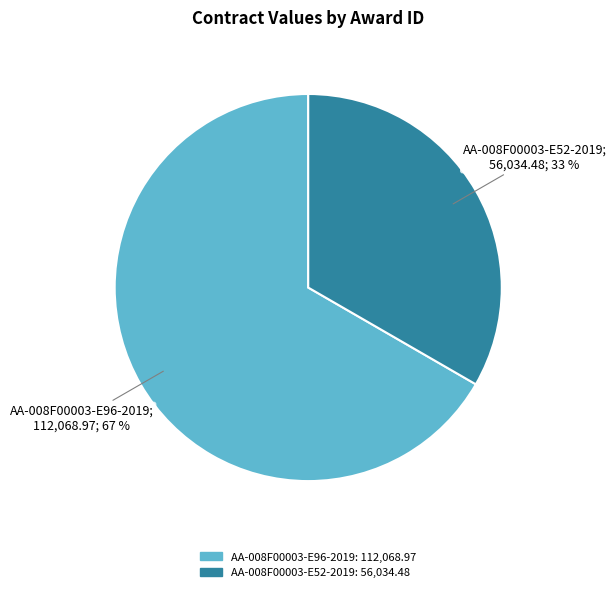

True or false: AA-008F00003-E52-2019 accounts for 33% of the total.

True